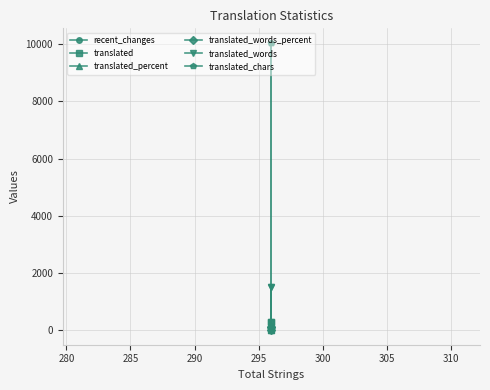

The translated series shows 0.6 at 280. True or false?

False